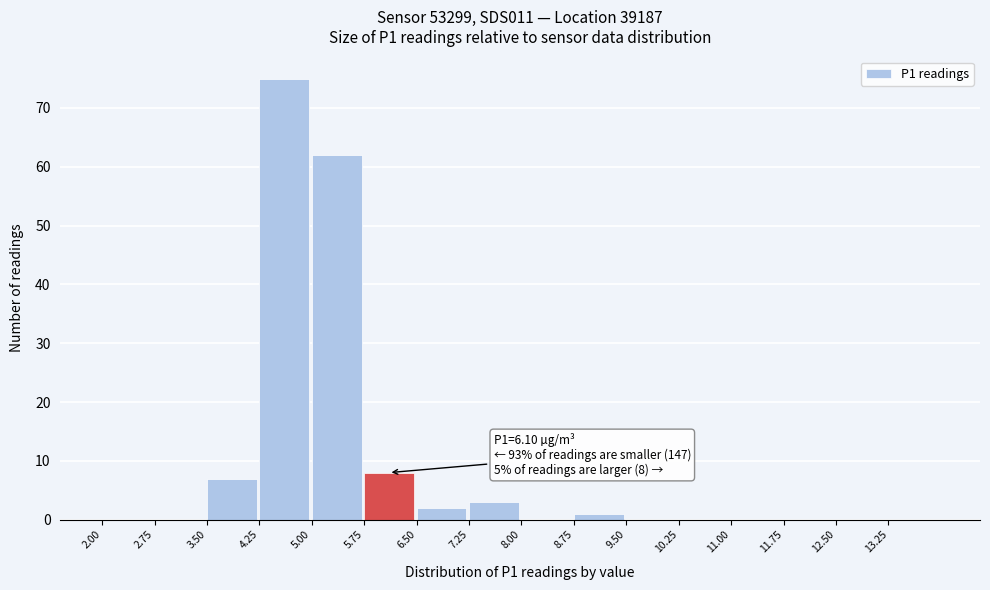

Which range on the x-axis has the tallest bar?

4.25 to 5.00